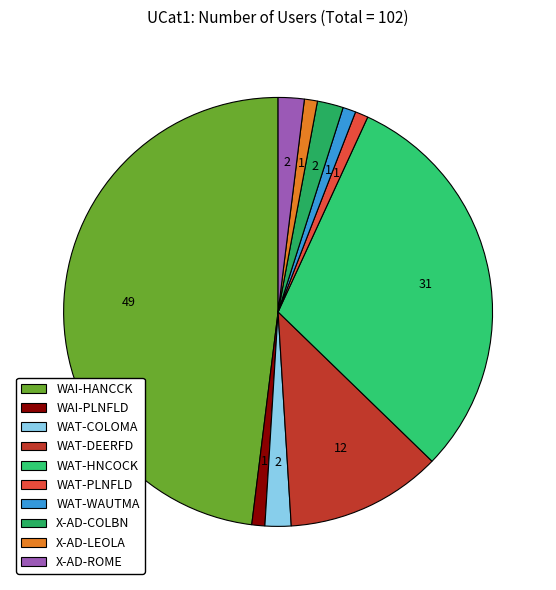

To the nearest percent, what percentage of the pie is X-AD-ROME?

2%